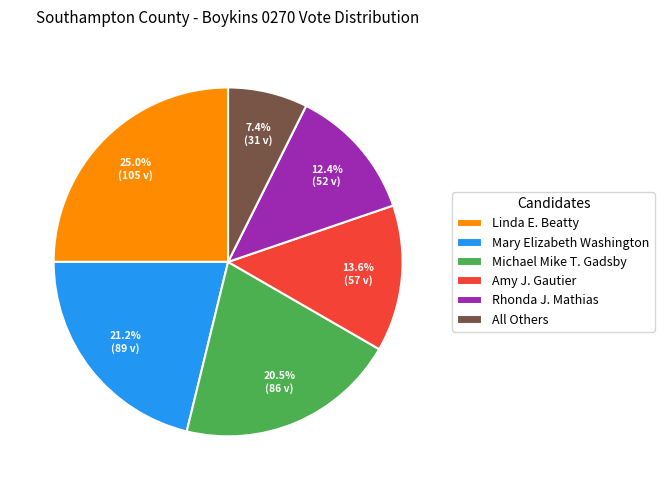

What percentage do Rhonda J. Mathias and Mary Elizabeth Washington together represent?

33.6%